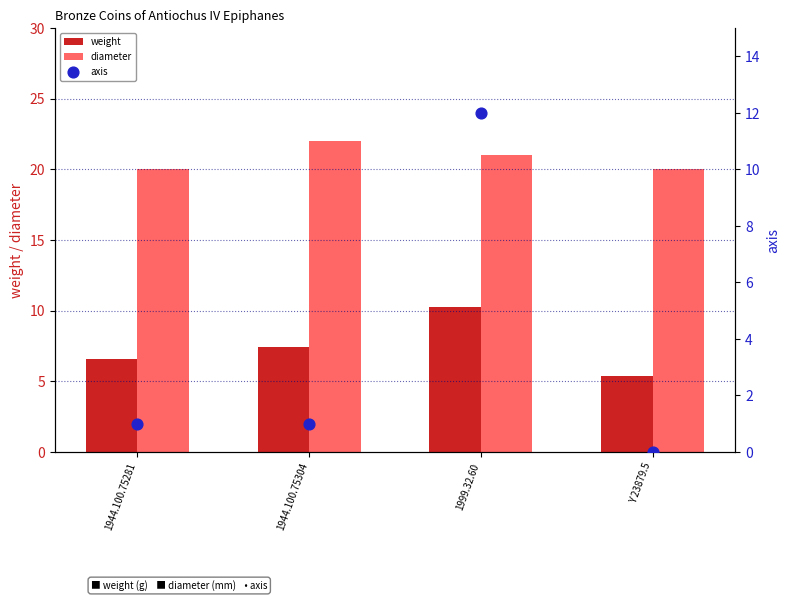

What is the total value across all series at 1944.100.75281?

27.6